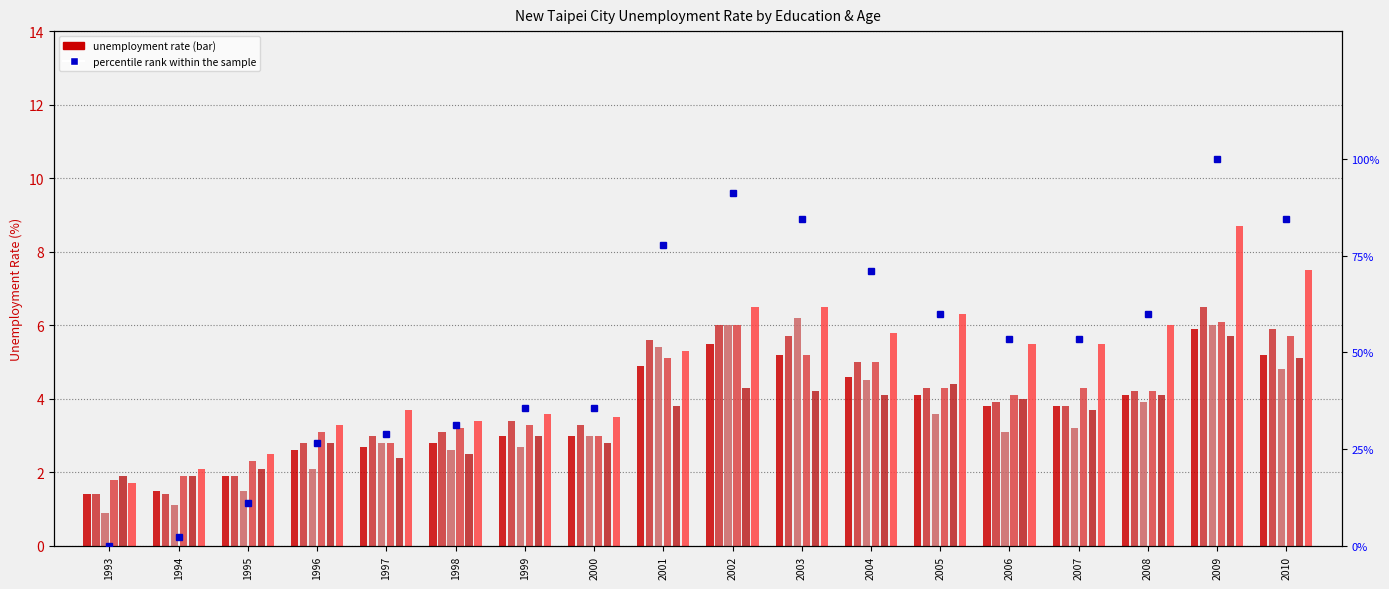

The Senior high series shows 2.8 at 2007. True or false?

False